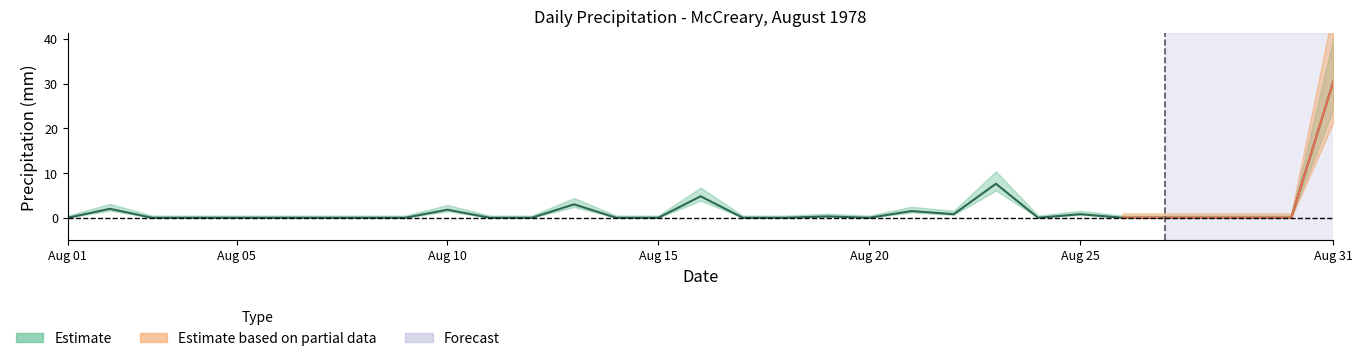

What is the sum of the values at 16 and 10?

6.6